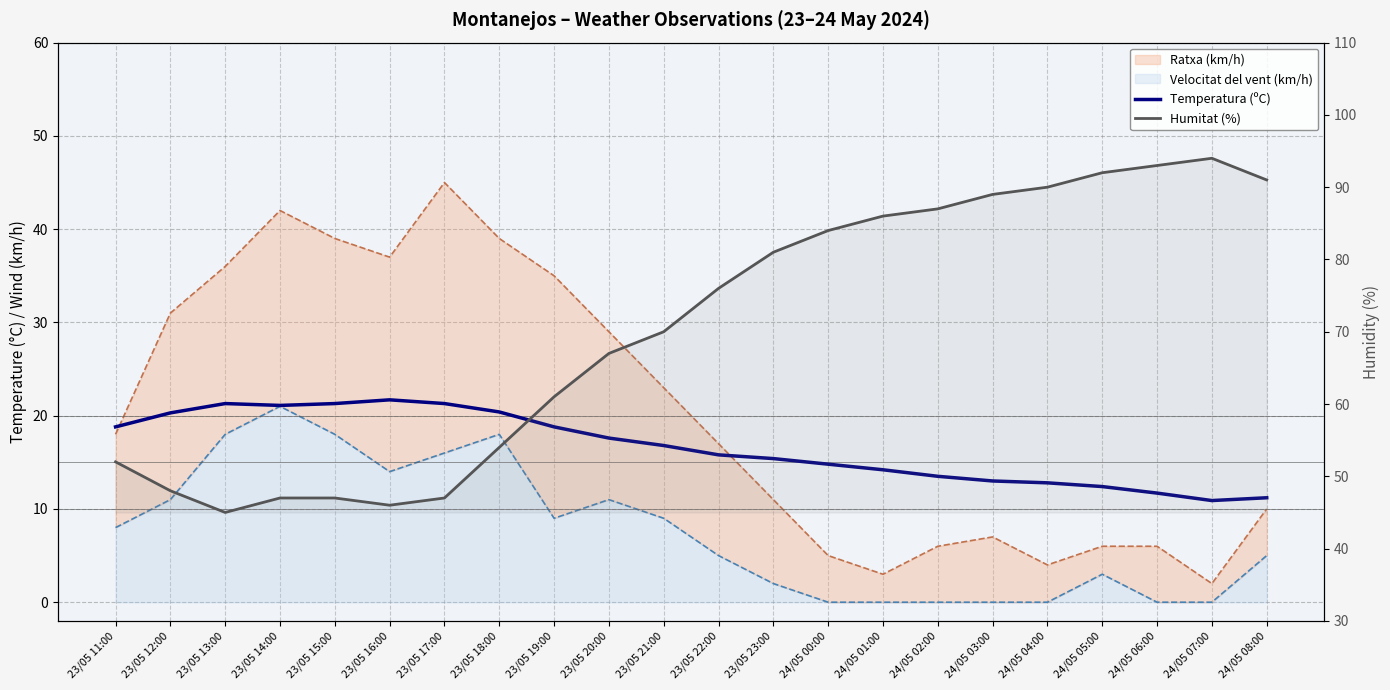

True or false: Temperatura (ºC) and Humitat (%) intersect in this chart.

False